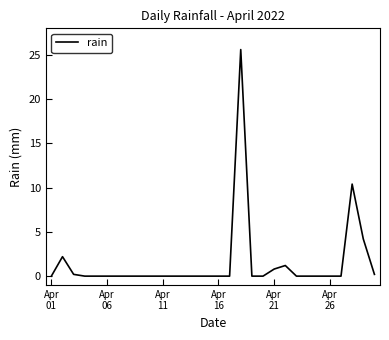

Reading left to right, list all the values displayed in this chart.

0.0	2.2	0.2	0.0	0.0	0.0	0.0	0.0	0.0	0.0	0.0	0.0	0.0	0.0	0.0	0.0	0.0	25.6	0.0	0.0	0.8	1.2	0.0	0.0	0.0	0.0	0.0	10.4	4.2	0.2